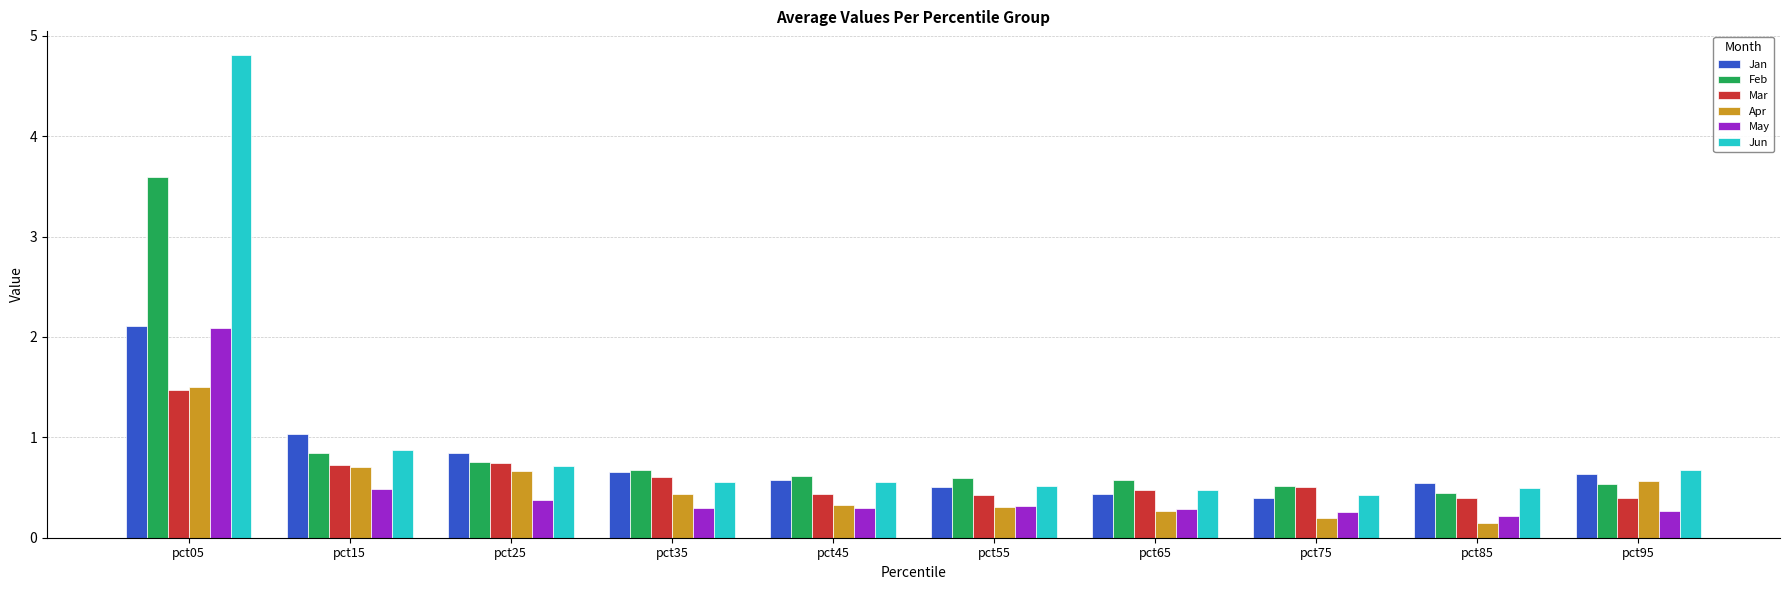

The Mar series shows 0.7 at pct75. True or false?

False